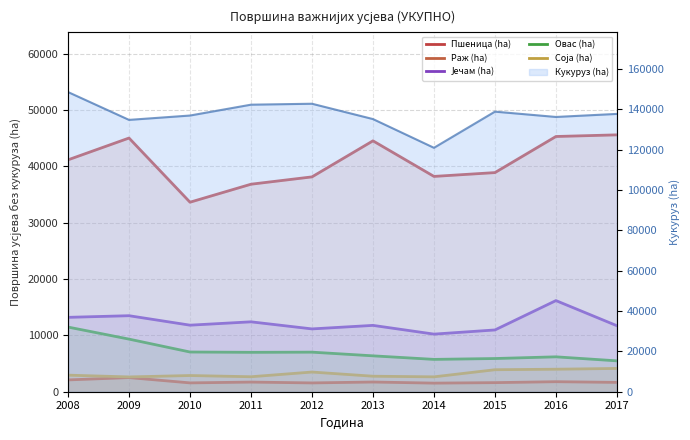

At which category does Раж (ha) reach its first local peak?

2009